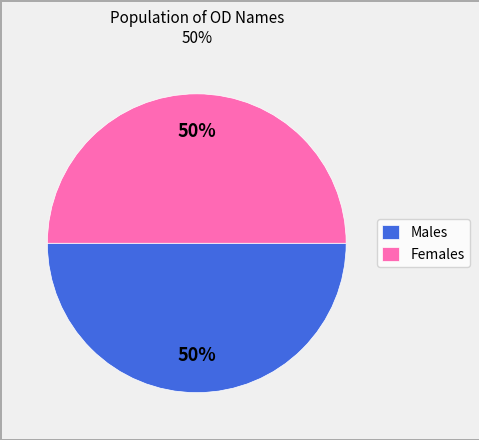

To the nearest percent, what portion does Females represent?

50%